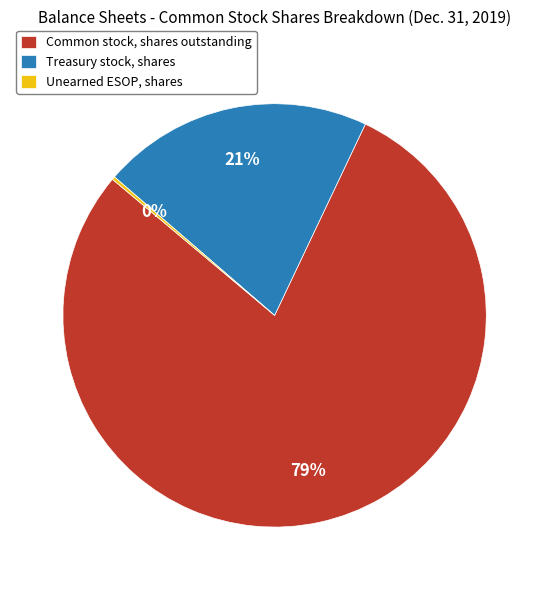

The Common stock, shares outstanding slice represents 72% of the pie. True or false?

False